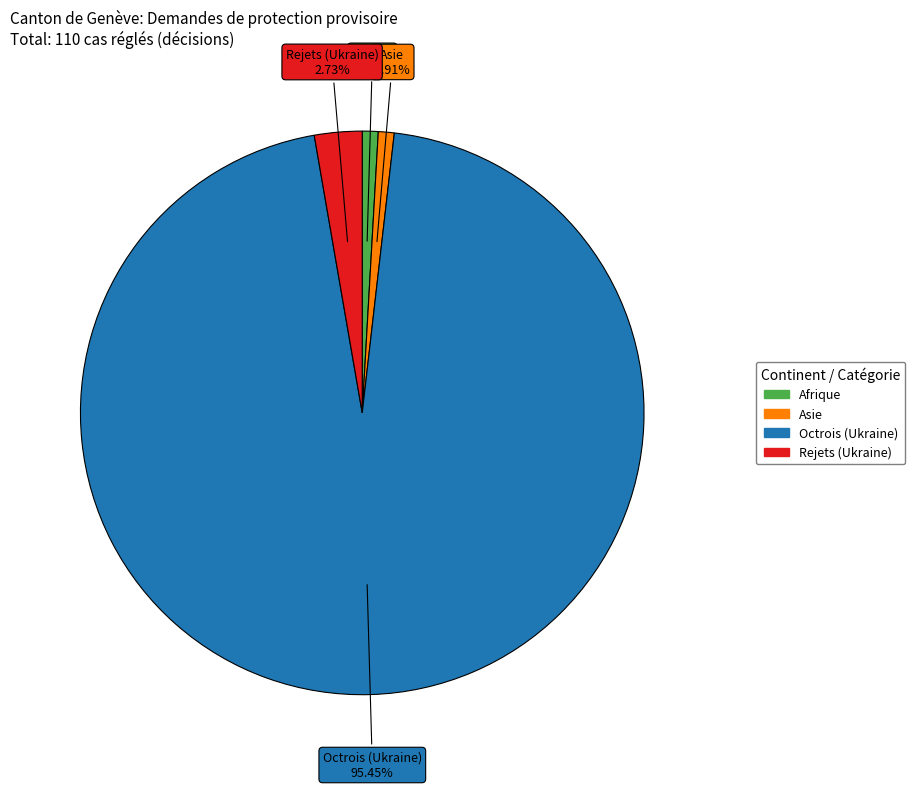

How many slices are in this pie chart?

4